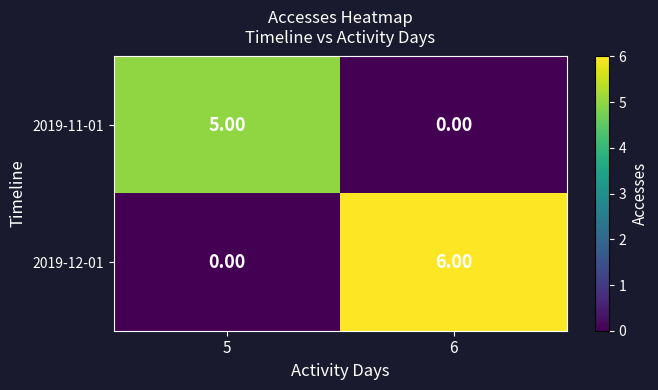

At which category is the sum across all series the highest?

6